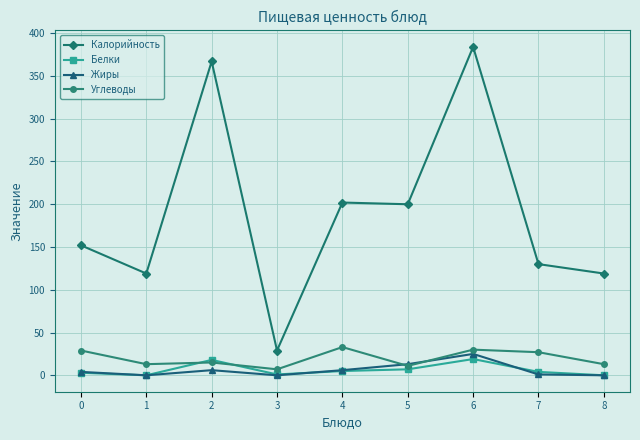

At which category does Калорийность reach its first local valley?

1